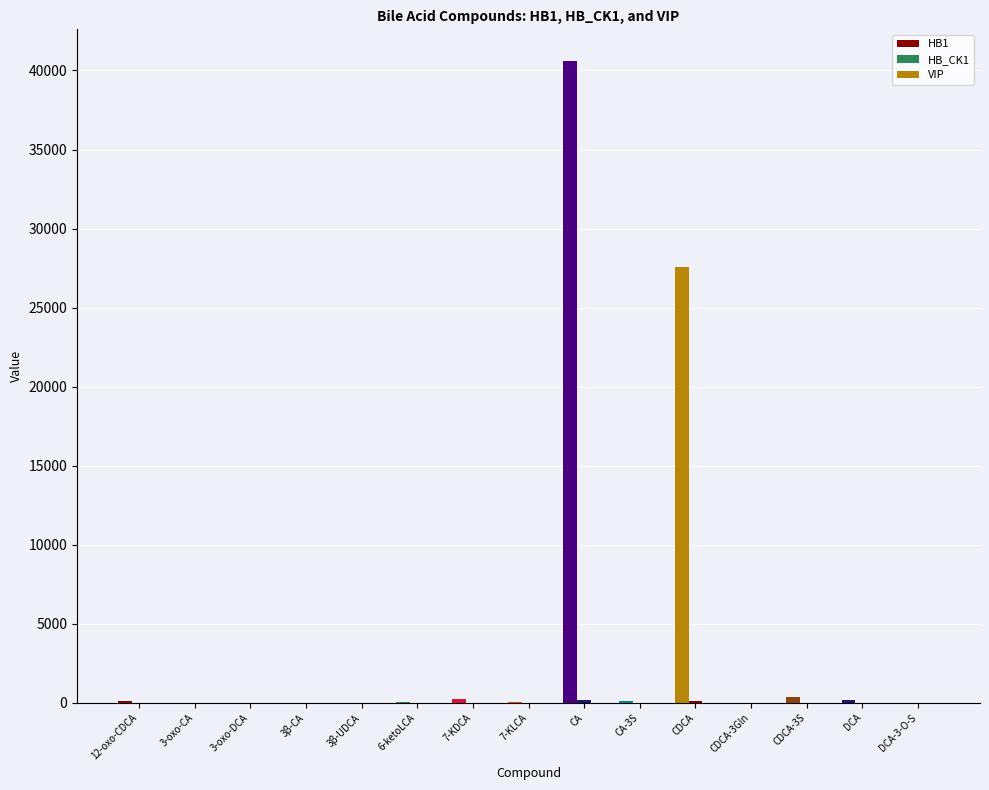

Are the bars horizontal?

No